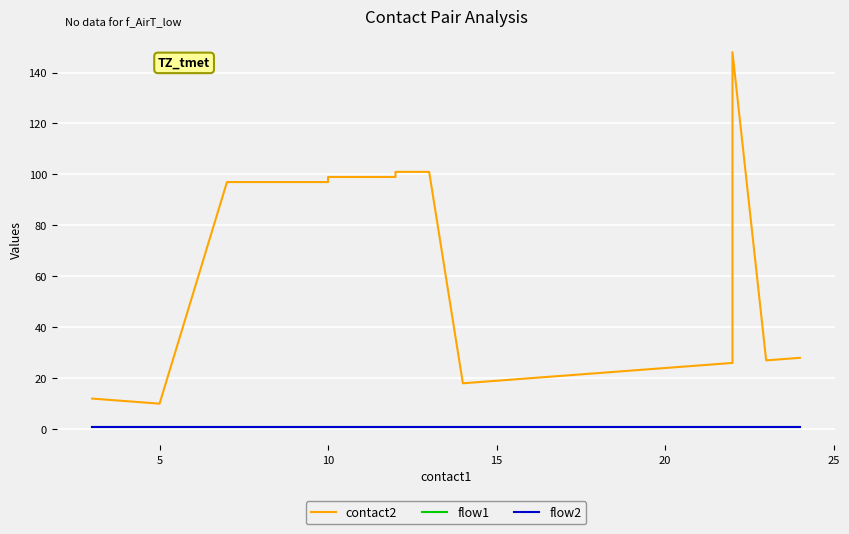

The flow1 series shows 1 at 5. True or false?

True